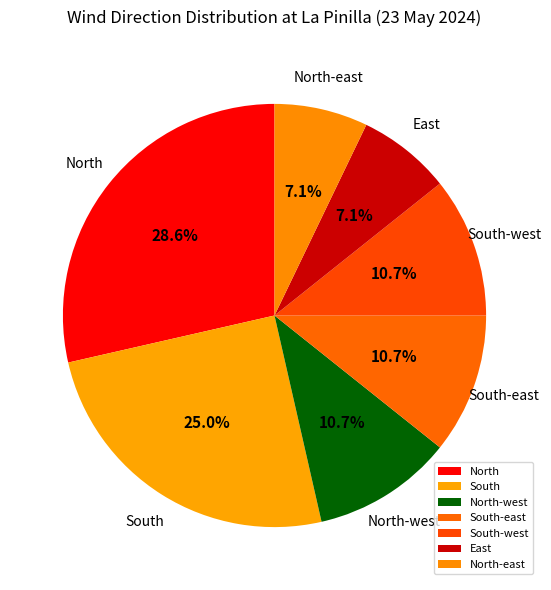

Approximately how many times larger is the value at North-east compared to South-west?

0.7